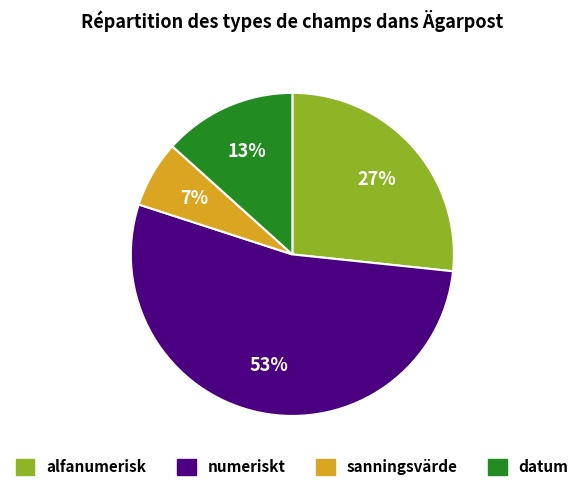

Which slice represents more than half of the pie?

numeriskt